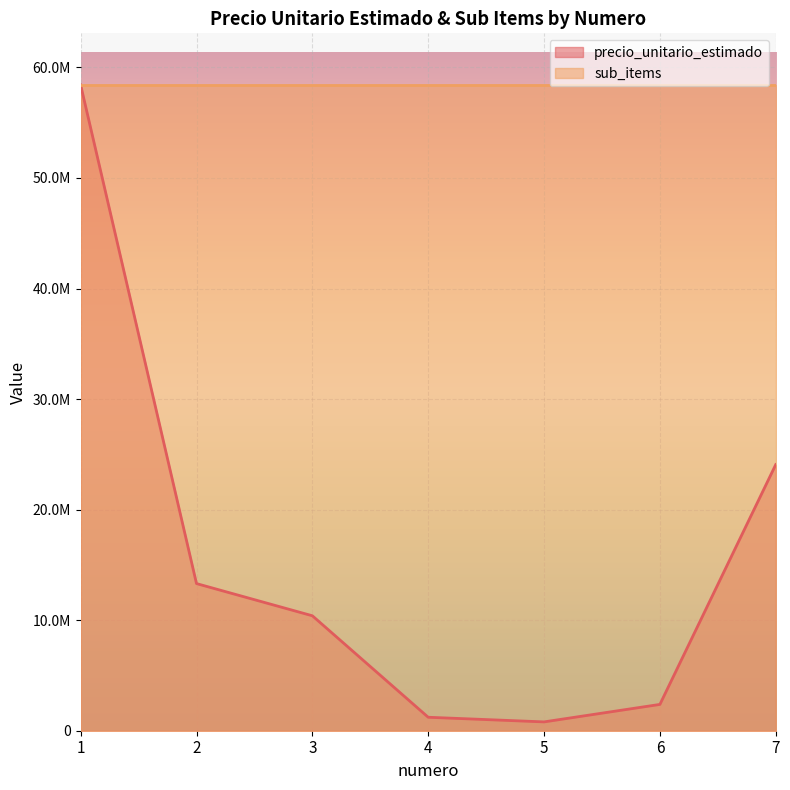

Reading left to right, transcribe all the data shown in this chart.

1=58410162	2=13309779	3=10398366	4=1218265	5=798166	6=2380000	7=24074009